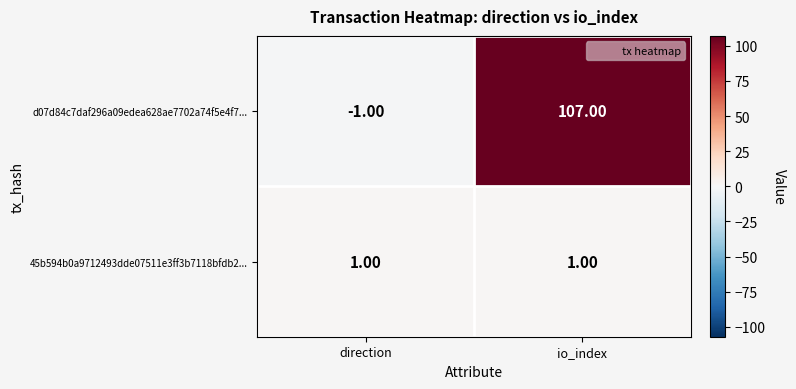

At which label is d07d84c7daf296a09edea628ae7702a74f5e4f7... closest to 53?

direction